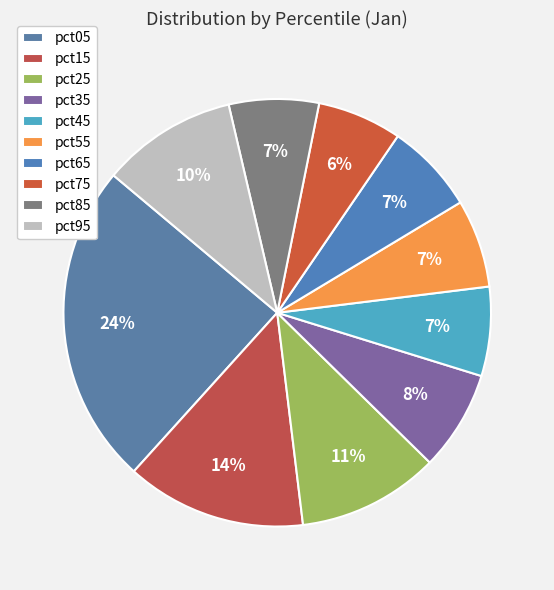

Rank the categories by value from lowest to highest.

pct75, pct55, pct45, pct85, pct65, pct35, pct95, pct25, pct15, pct05